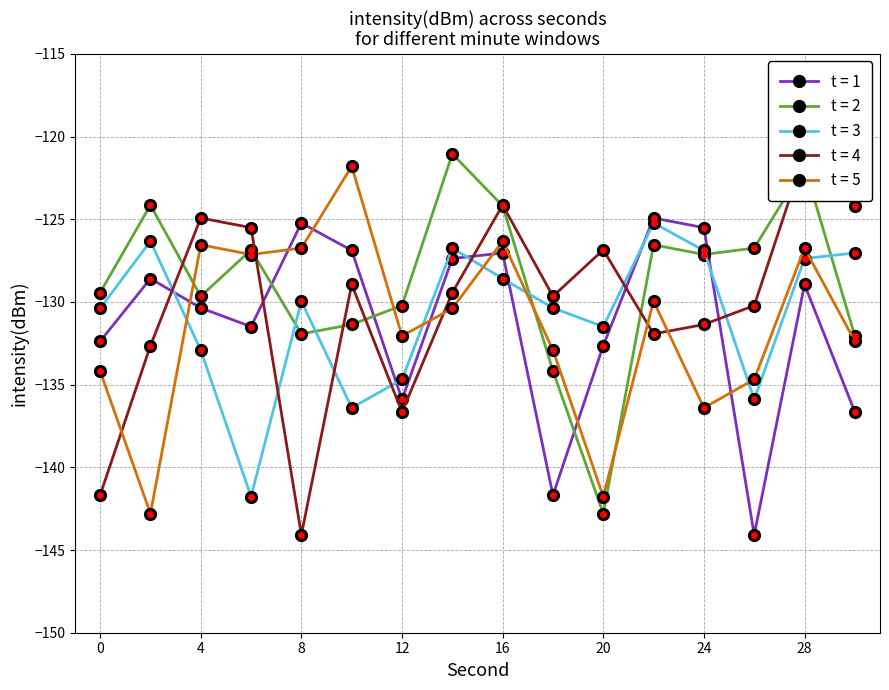

What value does the t = 3 series have at 24?

-126.9